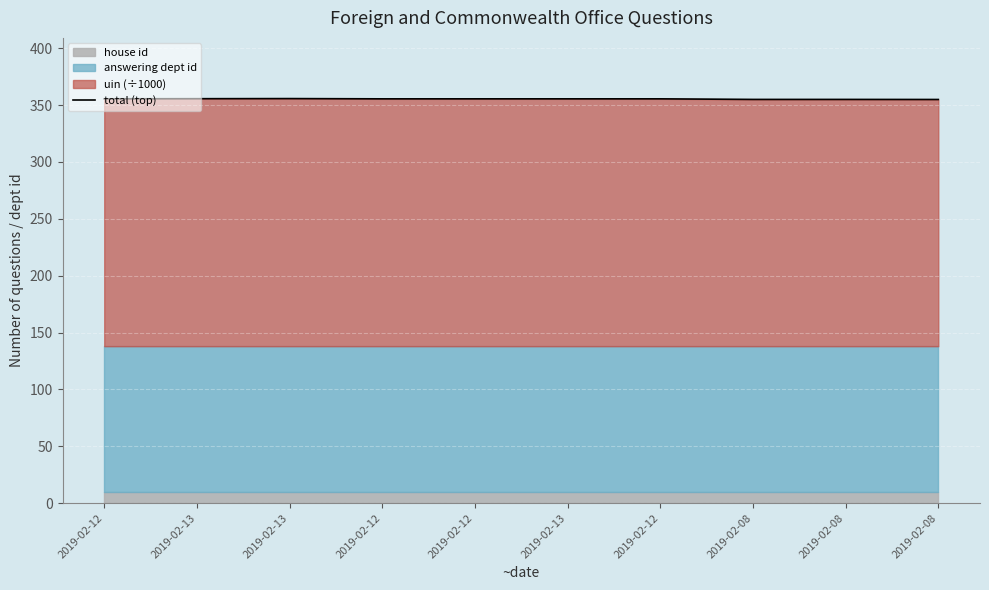

Which label corresponds to the smallest value in the chart?

2019-02-08